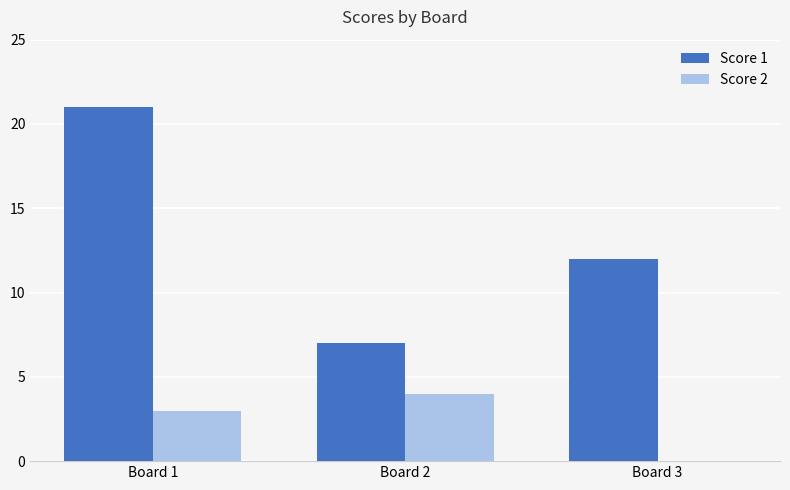

How many distinct data groups are displayed?

2